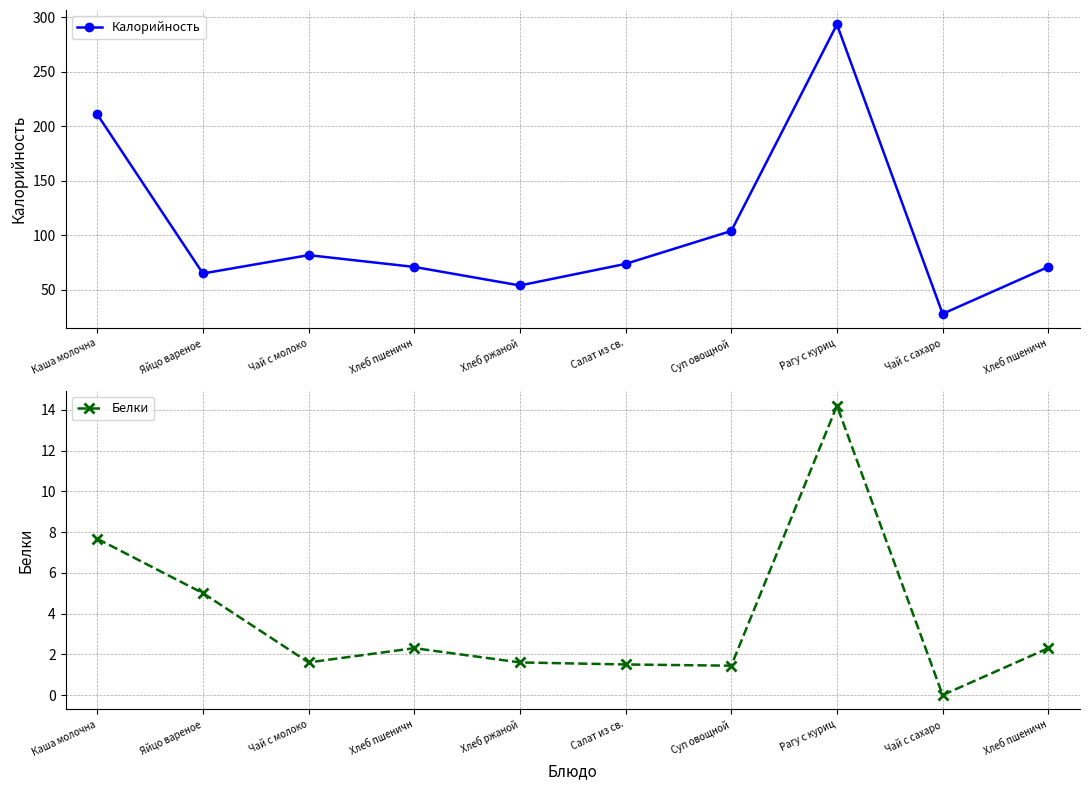

List the labels in order of Калорийность value, smallest first.

Чай с сахаро, Хлеб ржаной, Яйцо вареное, Хлеб пшеничн, Хлеб пшеничн, Салат из св., Чай с молоко, Суп овощной, Каша молочна, Рагу с куриц